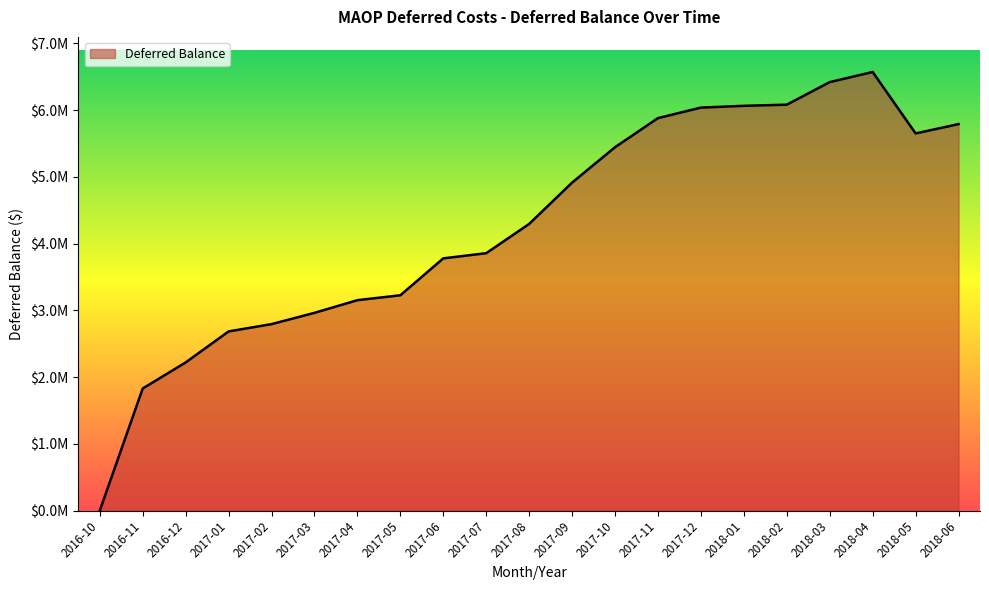

Which has a higher value, 2018-04 or 2017-12?

2018-04